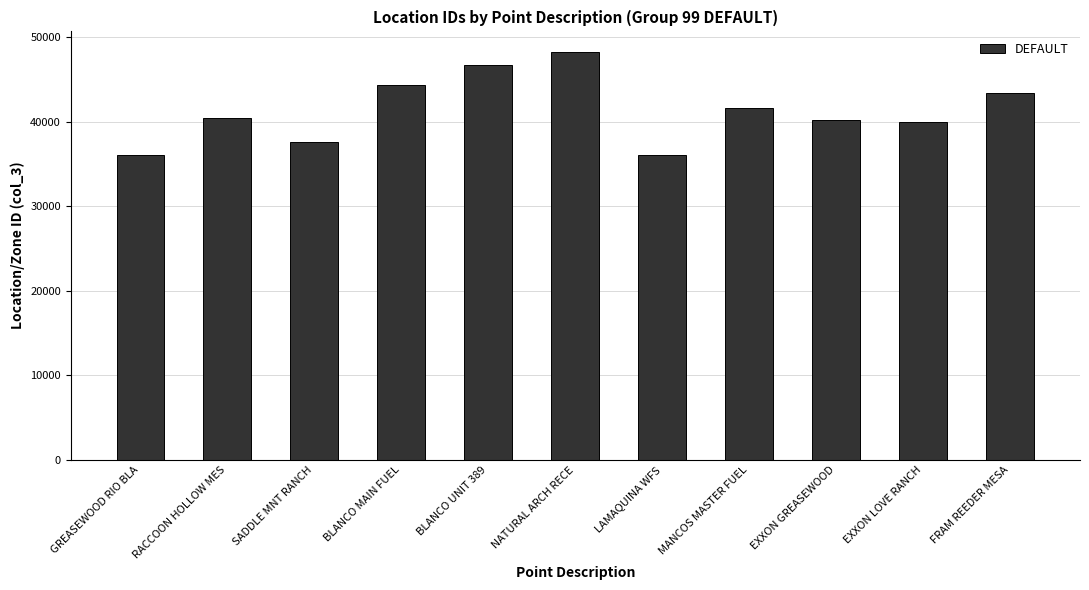

What is the value of the 7th bar from the left?

36110